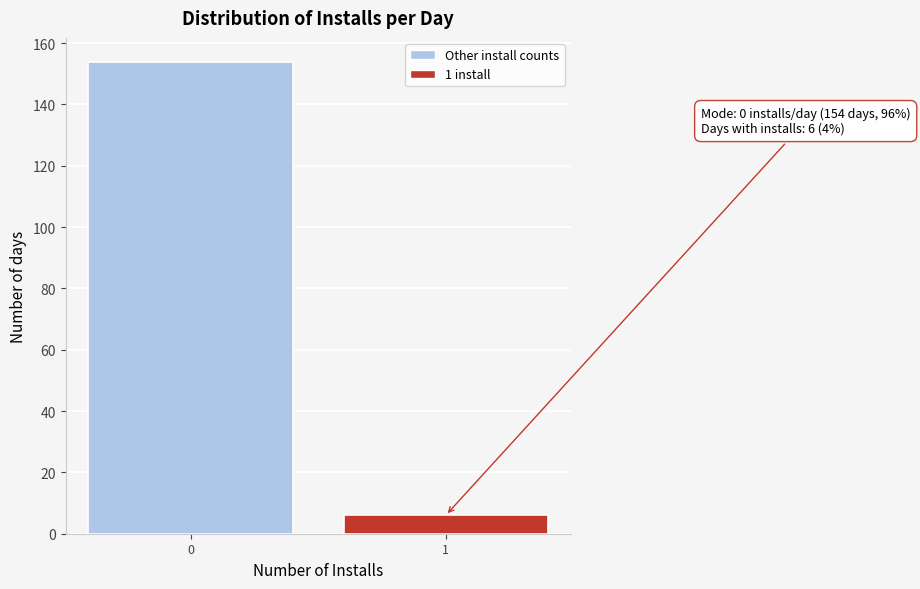

Reading left to right, what are all the values shown in this chart?

0=154	1=6